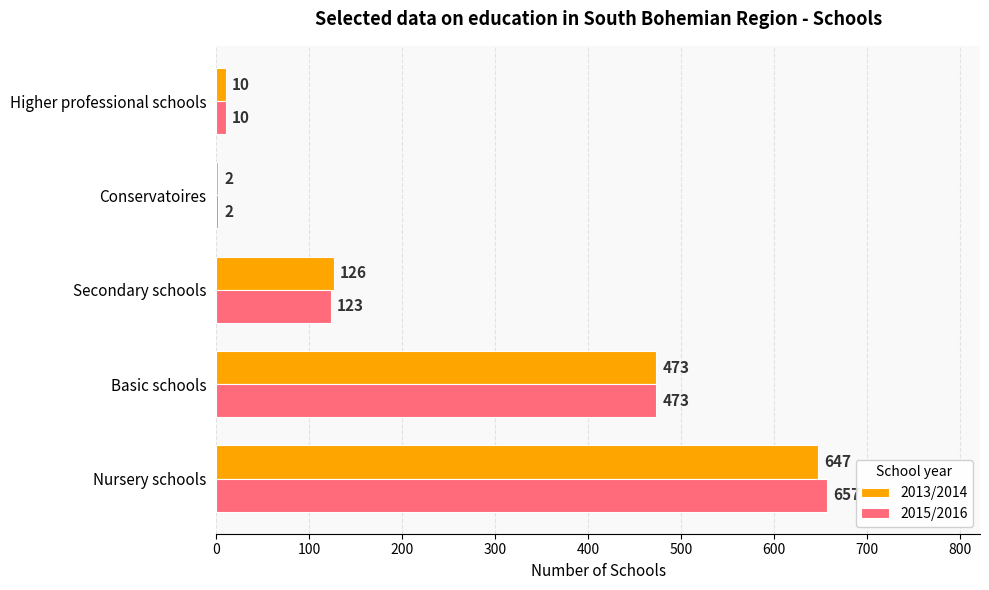

Which series has the largest total across all categories?

2015/2016